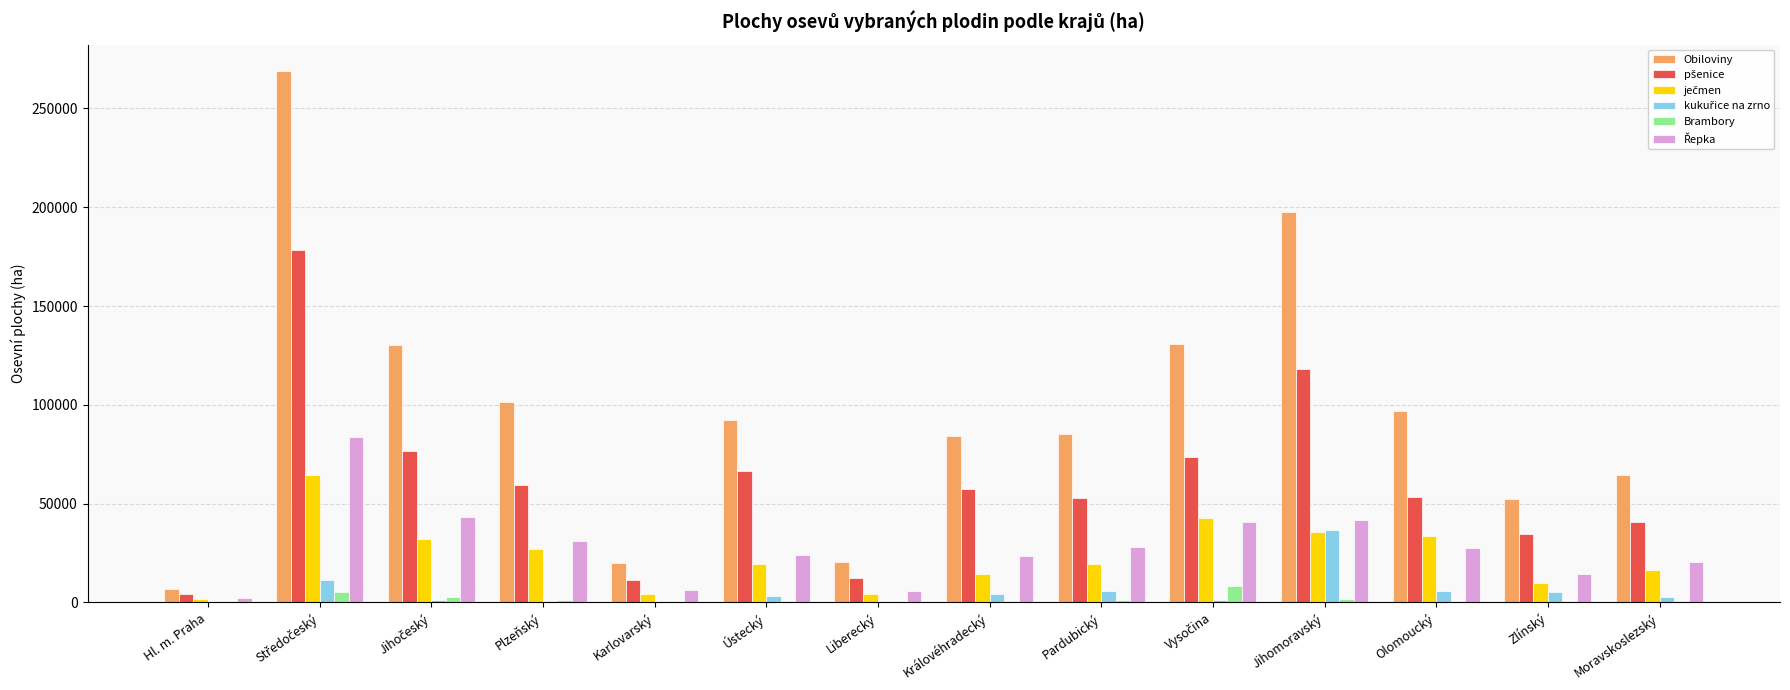

True or false: Obiloviny has a value of 20663.1 at Liberecký.

True